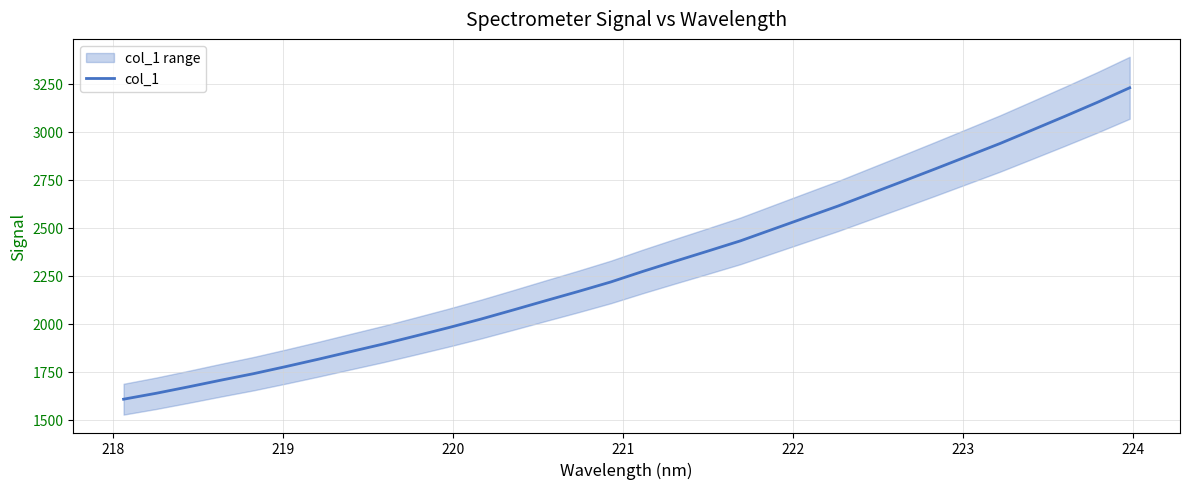

What is the maximum value for col_1?

3229.6